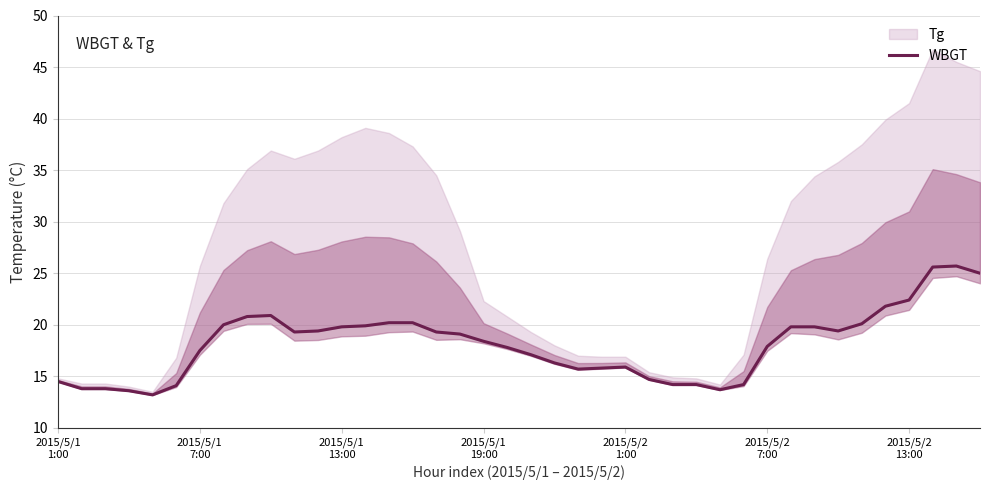

True or false: the data shows 20.8 at 8.

True